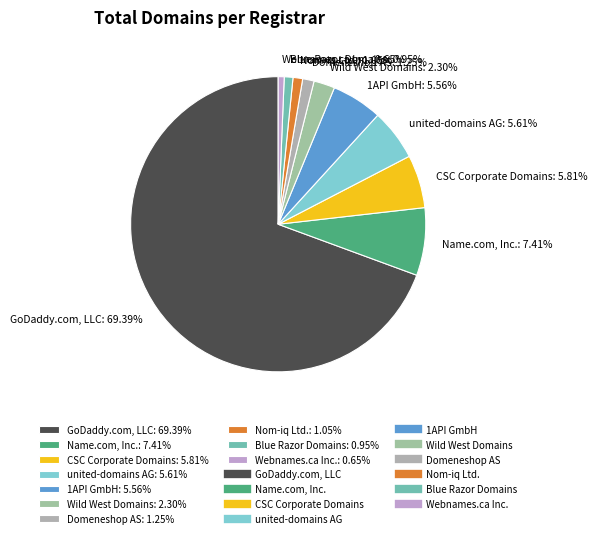

Between Wild West Domains and GoDaddy.com, LLC, which is larger?

GoDaddy.com, LLC